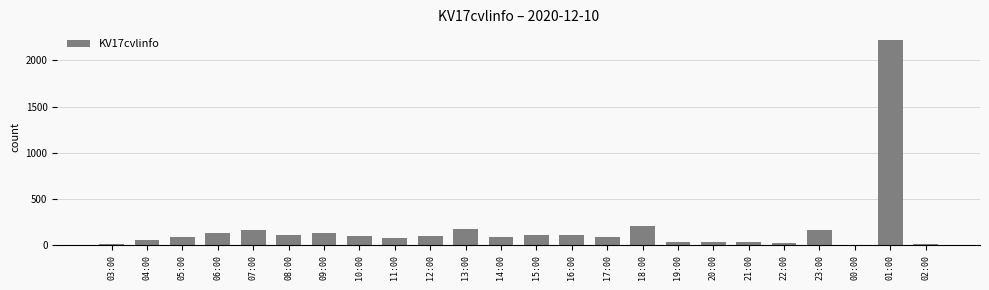

At which label is the value closest to 1116?

18:00